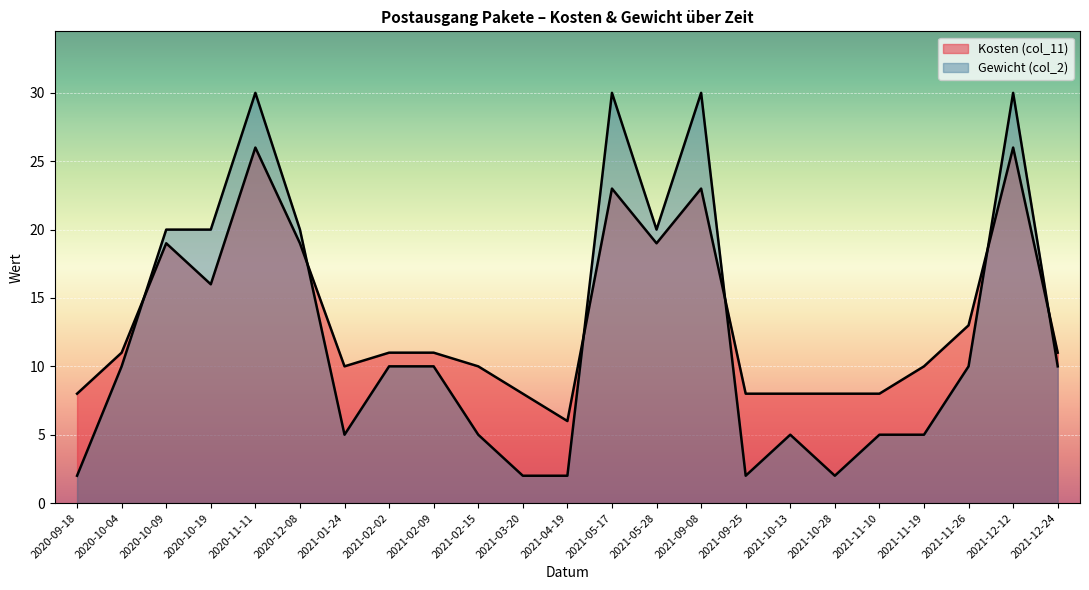

Where is Gewicht (col_2) nearest to the value 16?

2020-10-09